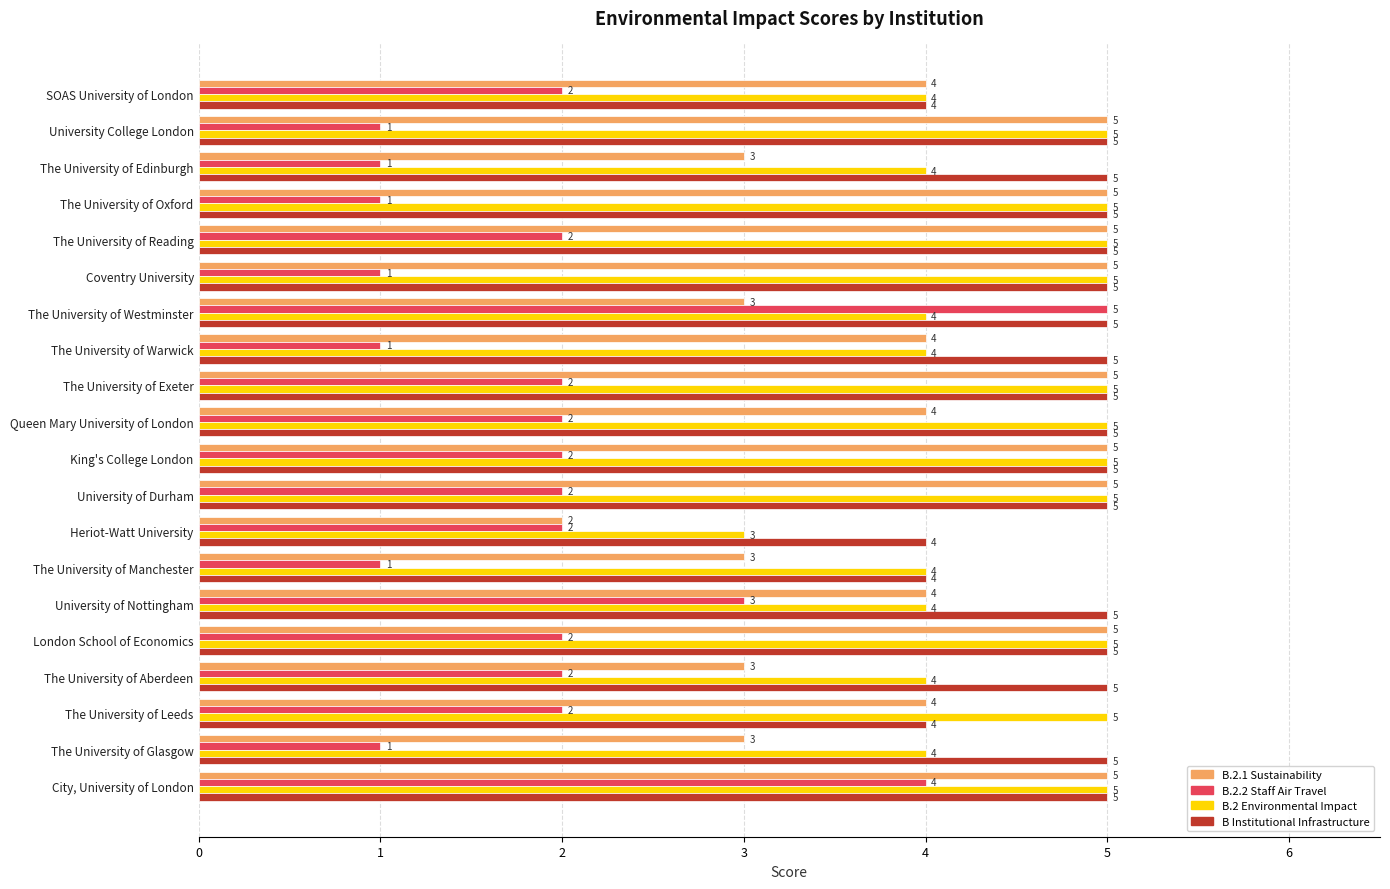

The B.2 Environmental Impact series shows 7 at The University of Leeds. True or false?

False